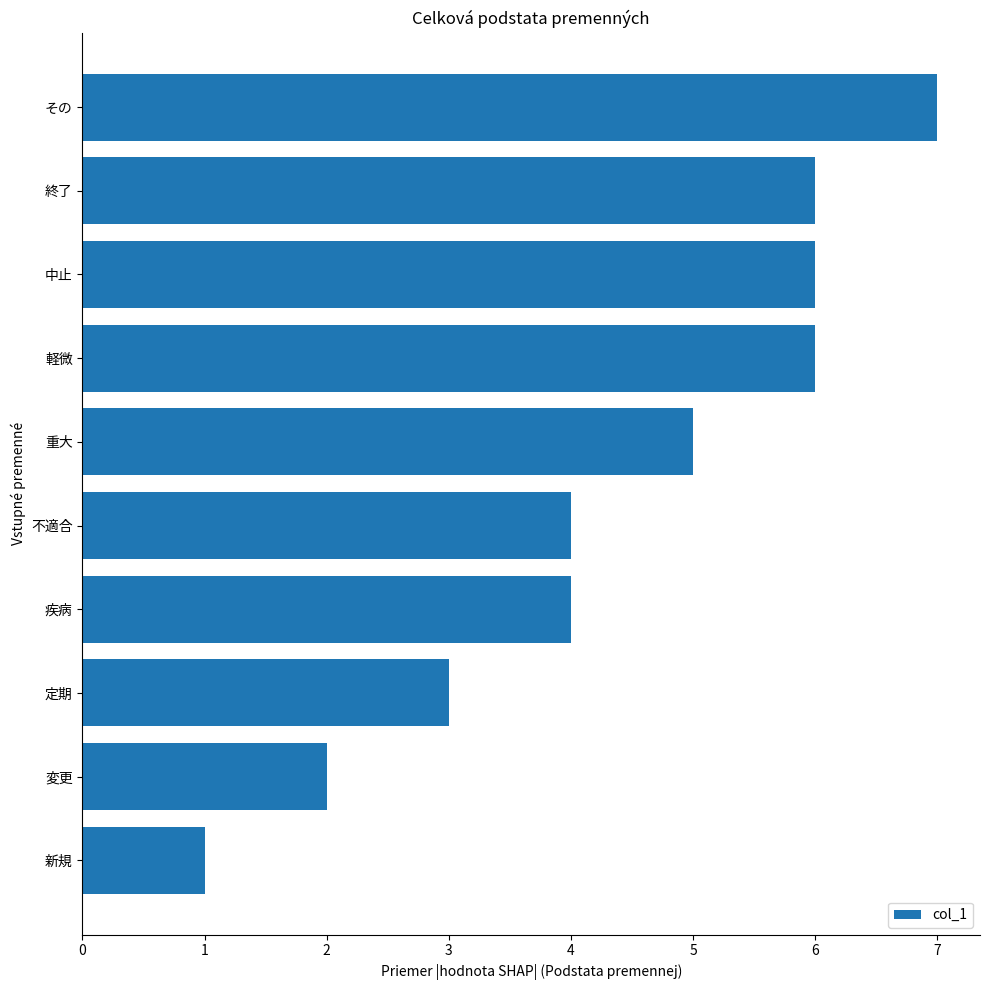

What value does the data have at 中止?

6